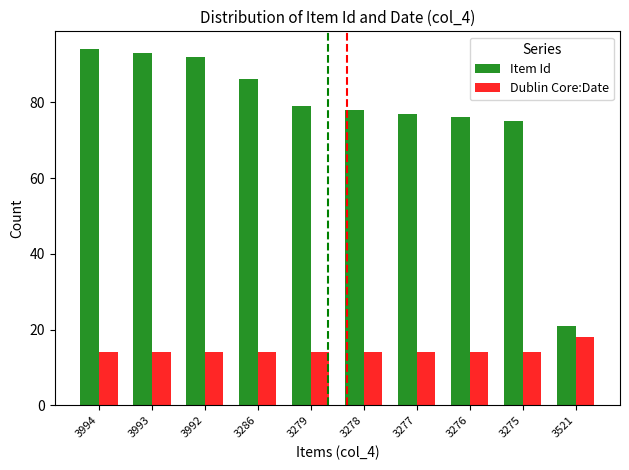

Which series has the largest total across all categories?

Item Id